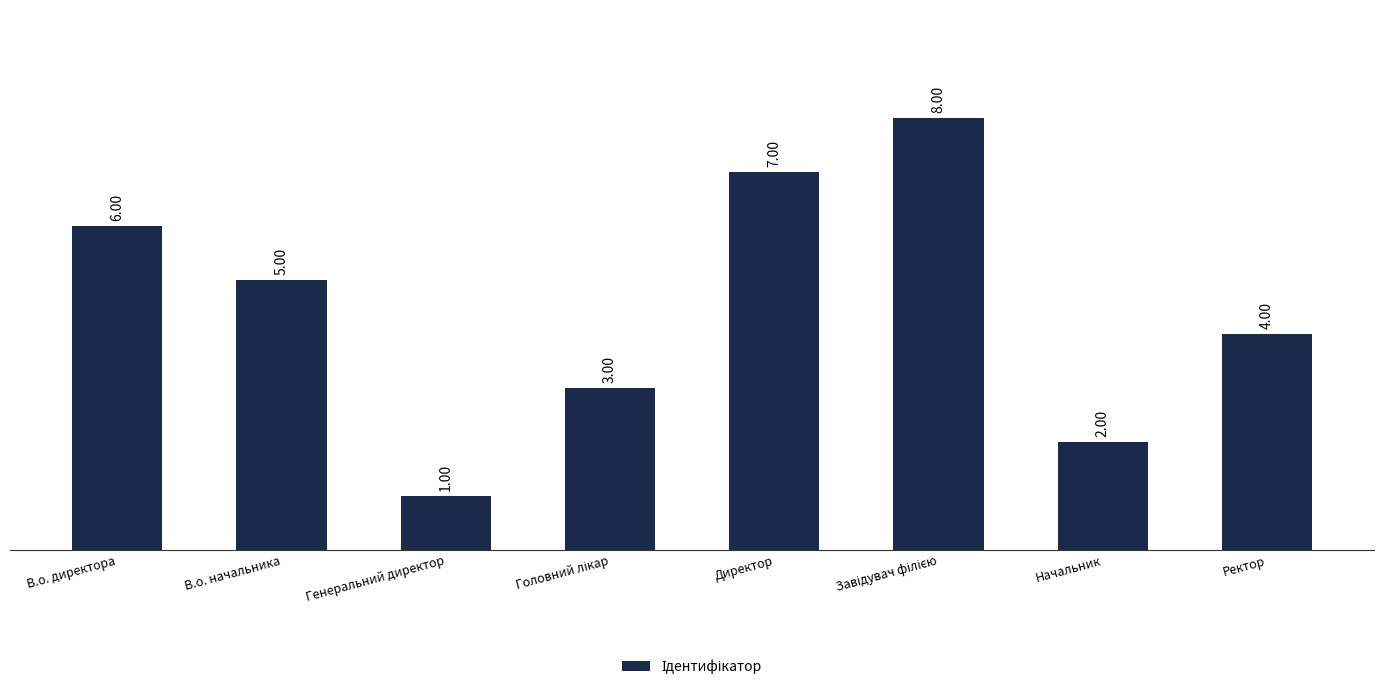

What is the value of the 1st bar from the left?

6